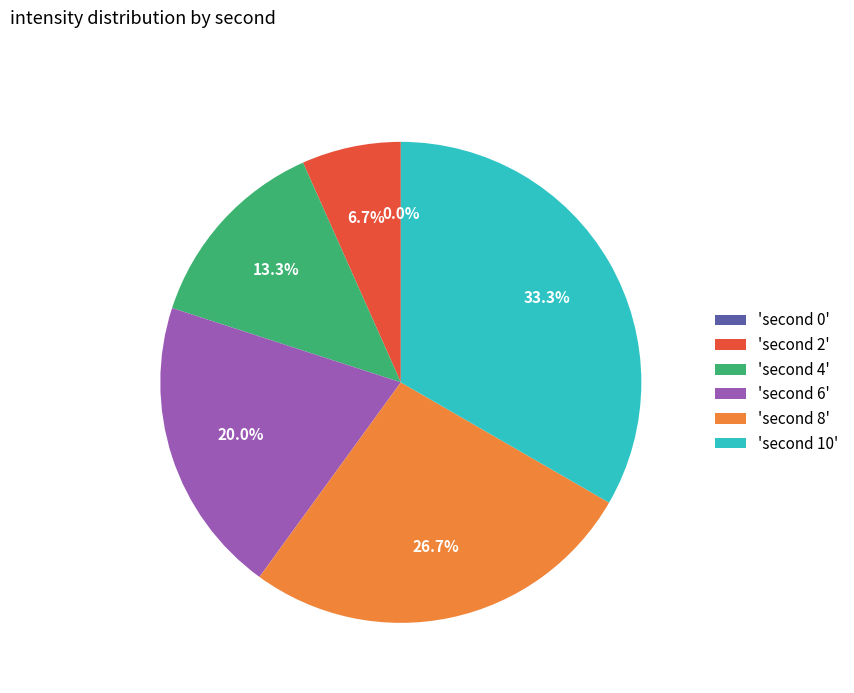

Does any single category account for the majority?

No